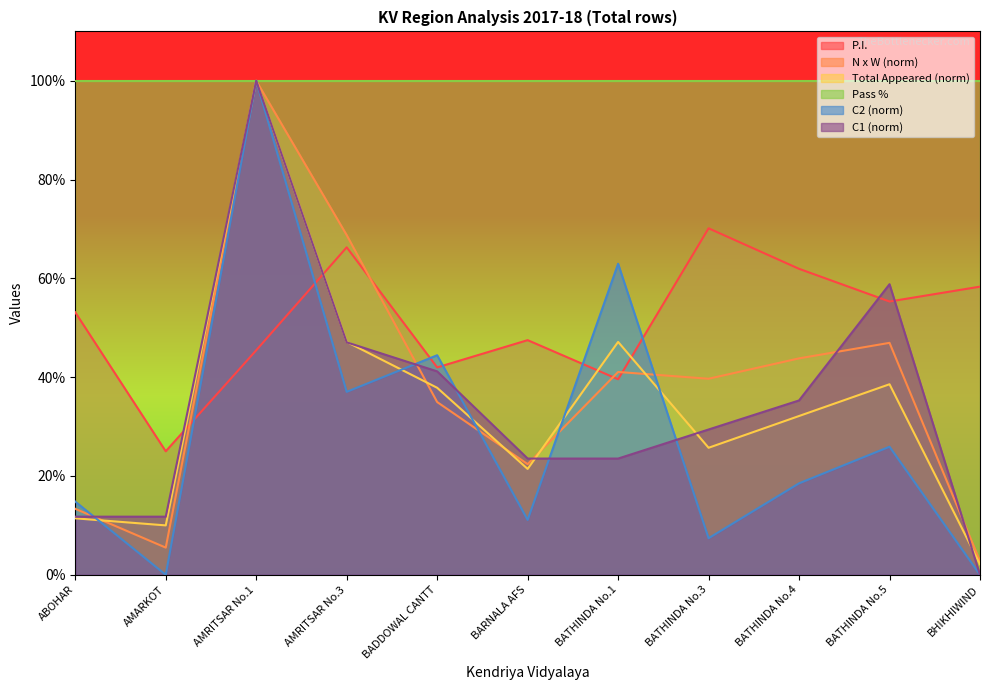

What is the highest value of the C2 (norm) series?

100.0